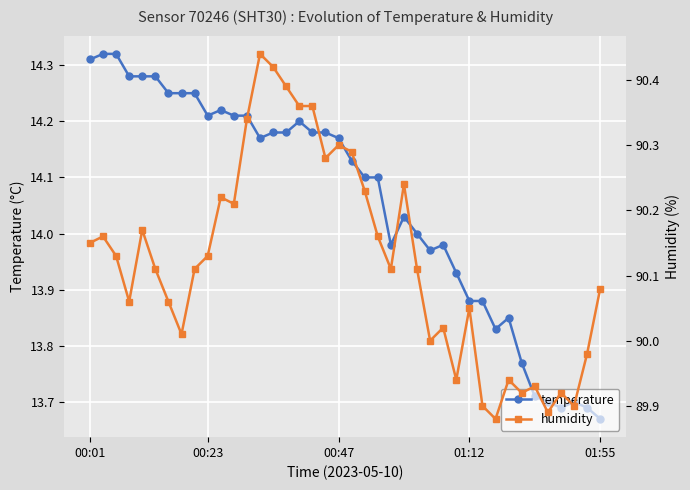

The value of temperature at 23 is 7.6. True or false?

False